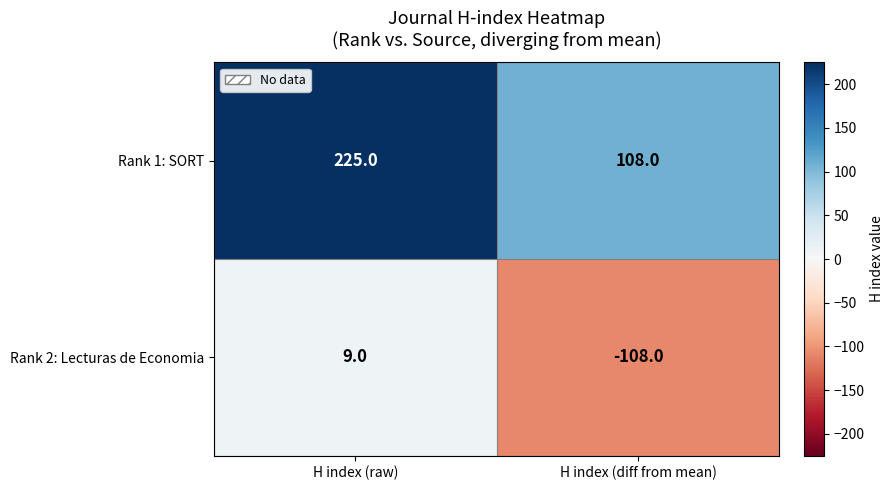

Is it true that Rank 1: SORT equals 225 at H index (raw)?

True